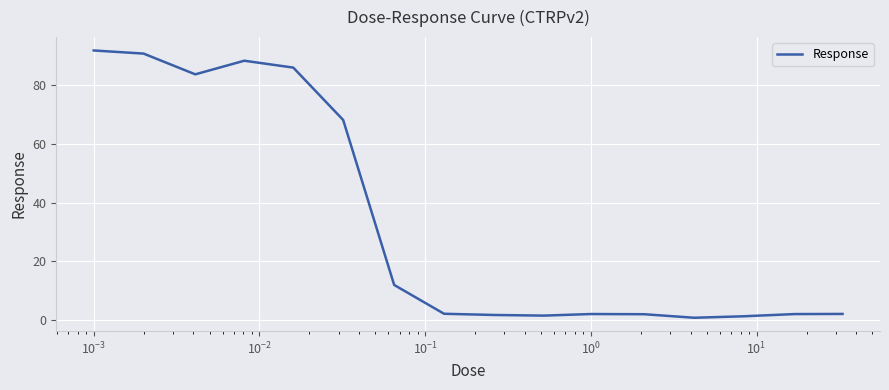

What is the greatest value displayed?

91.6